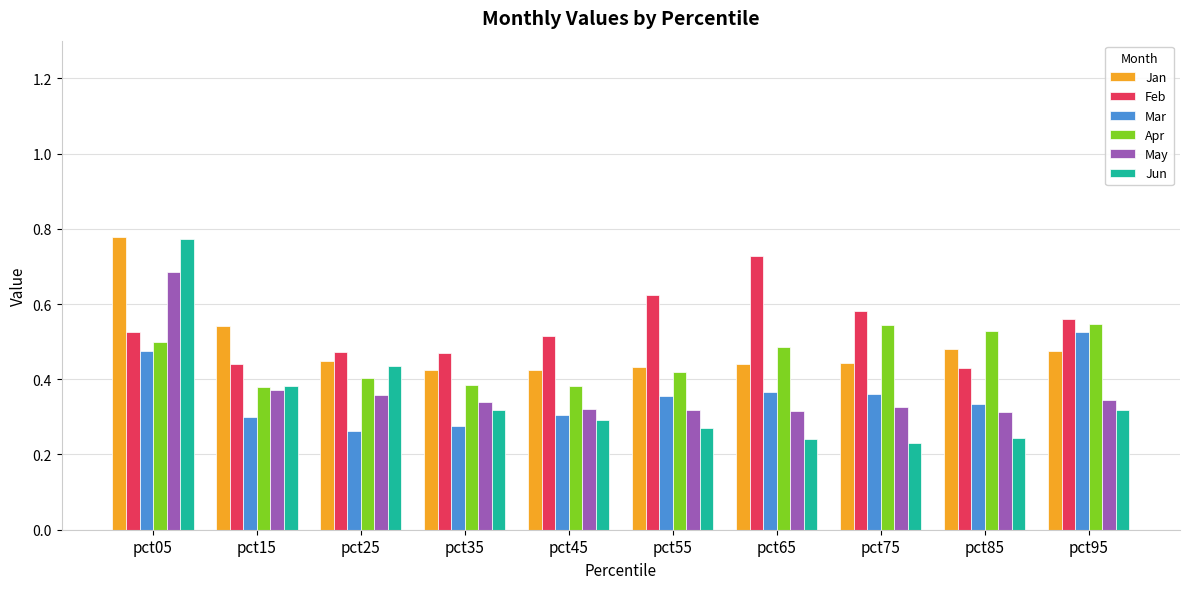

How many Jan values are between 0 and 1?

10